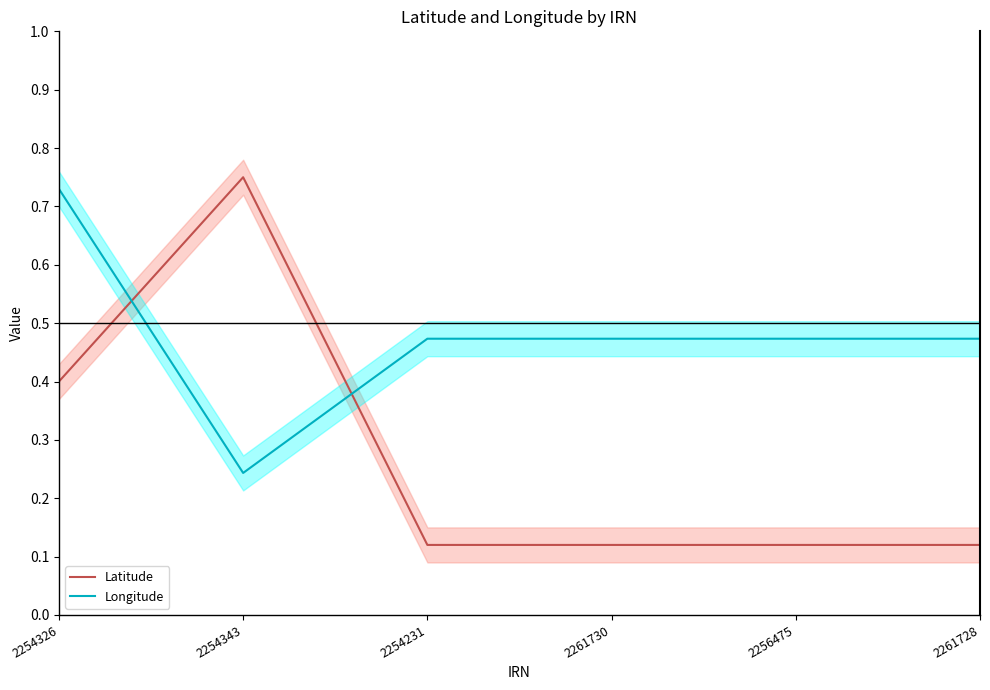

Is it true that Longitude equals 0.3 at 2254231?

False